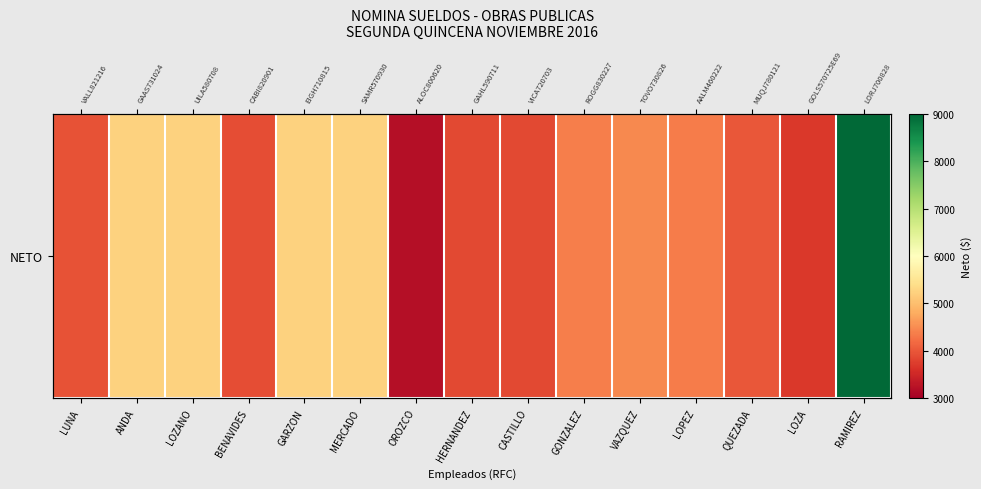

What is the difference between the maximum and minimum values?

5759.7